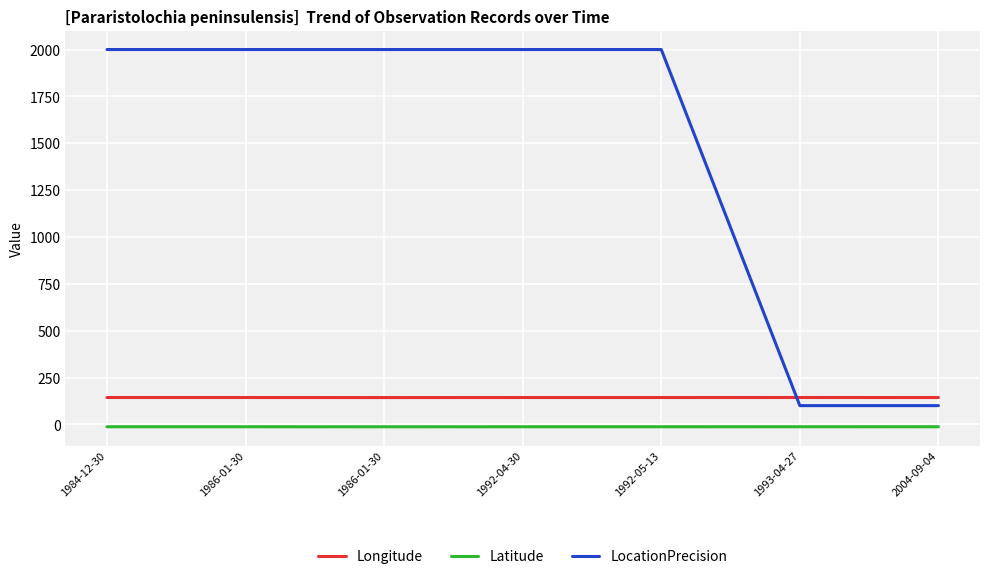

Reading left to right, what are all the values shown in this chart?

Longitude: 1984-12-30=143.3	1986-01-30=143.3	1986-01-30=143.0	1992-04-30=143.3	1992-05-13=143.3	1993-04-27=143.3	2004-09-04=143.2
Latitude: 1984-12-30=-12.7	1986-01-30=-12.7	1986-01-30=-12.9	1992-04-30=-12.7	1992-05-13=-12.7	1993-04-27=-12.7	2004-09-04=-12.6
LocationPrecision: 1984-12-30=2000.0	1986-01-30=2000.0	1986-01-30=2000.0	1992-04-30=2000.0	1992-05-13=2000.0	1993-04-27=100.0	2004-09-04=100.0